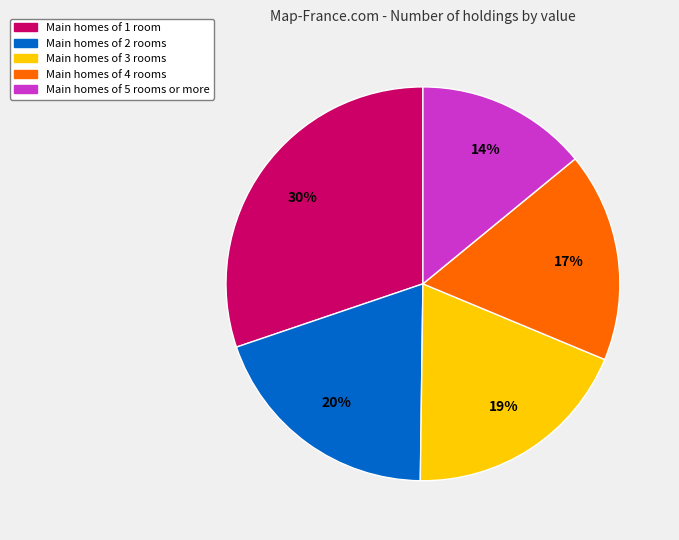

Does any single category account for the majority?

No